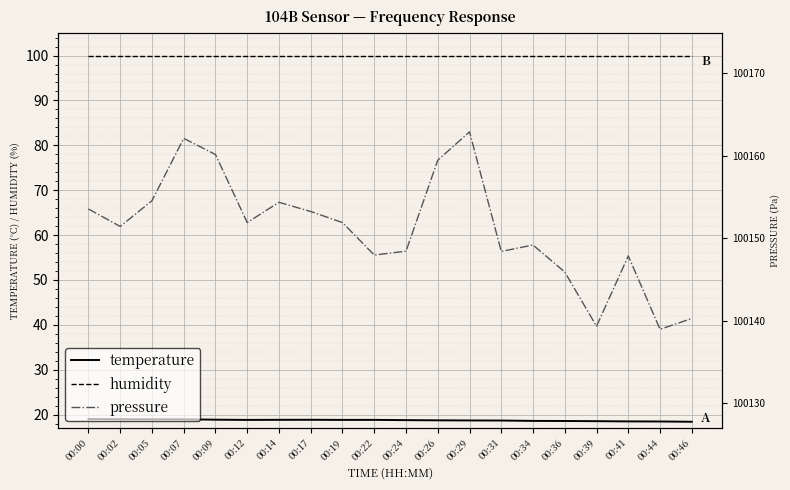

What is the value of the pressure point at the 8th from the left?

100153.2